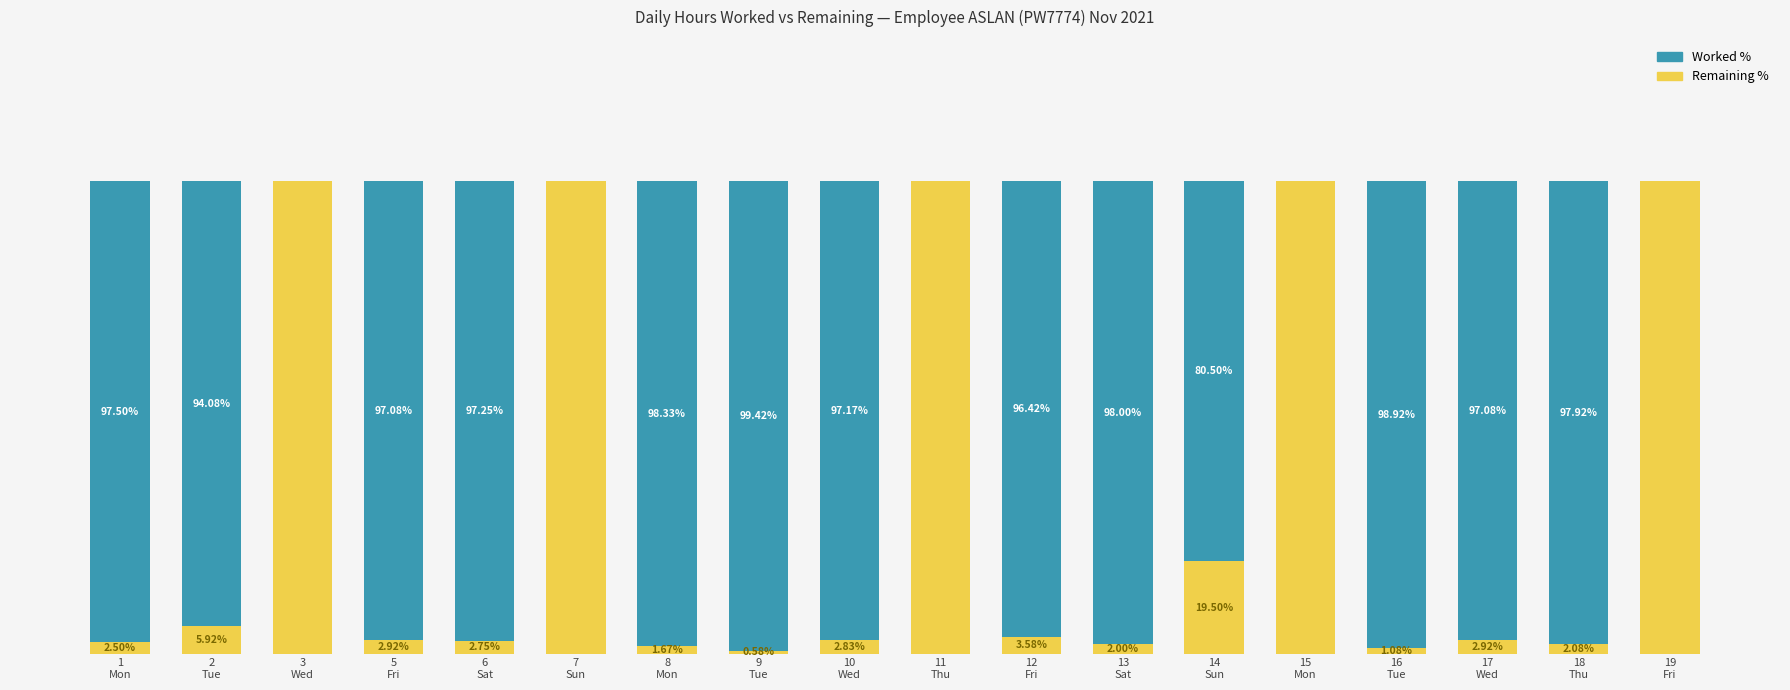

Rank the categories by Remaining % value from lowest to highest.

9
Tue, 16
Tue, 8
Mon, 13
Sat, 18
Thu, 1
Mon, 6
Sat, 10
Wed, 5
Fri, 17
Wed, 12
Fri, 2
Tue, 14
Sun, 3
Wed, 7
Sun, 11
Thu, 15
Mon, 19
Fri